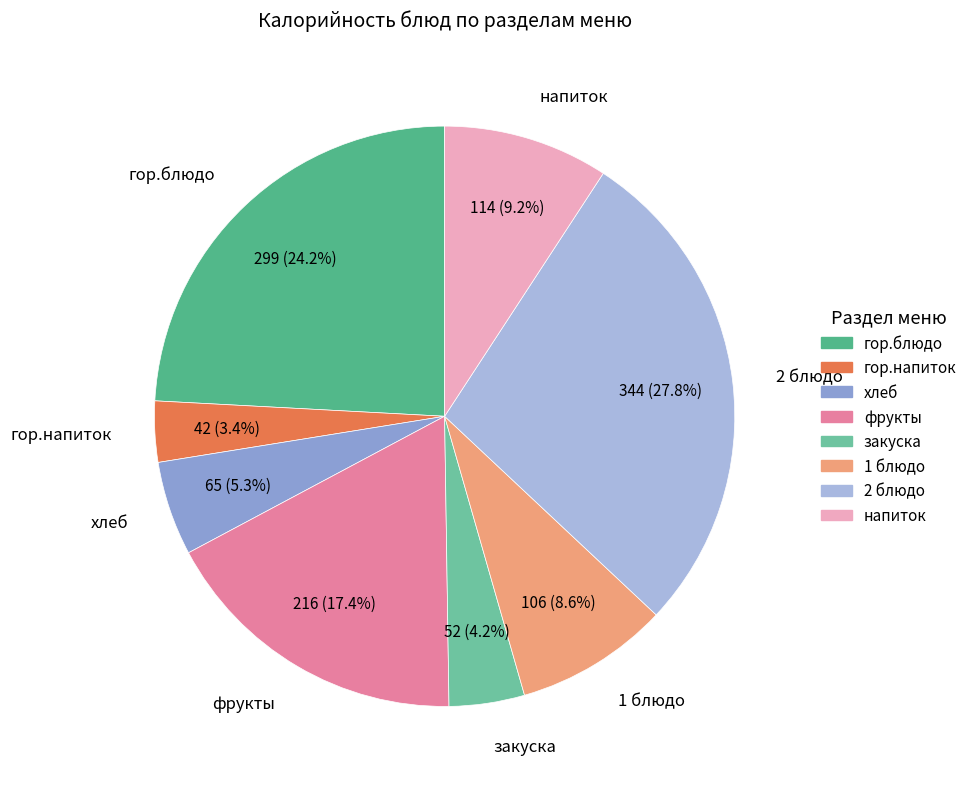

Combined, what portion of the pie is гор.блюдо and напиток?

33.4%